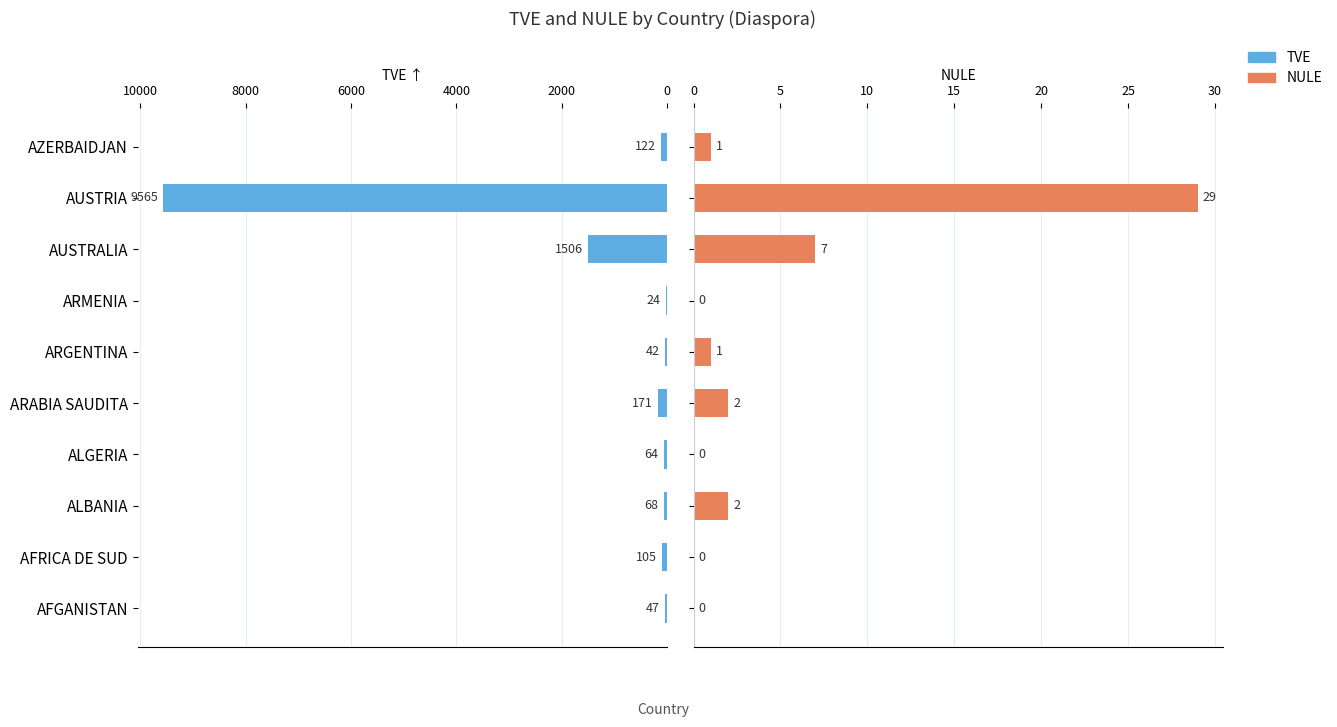

Is the value of TVE at AZERBAIDJAN greater than the value of NULE at AUSTRIA?

Yes